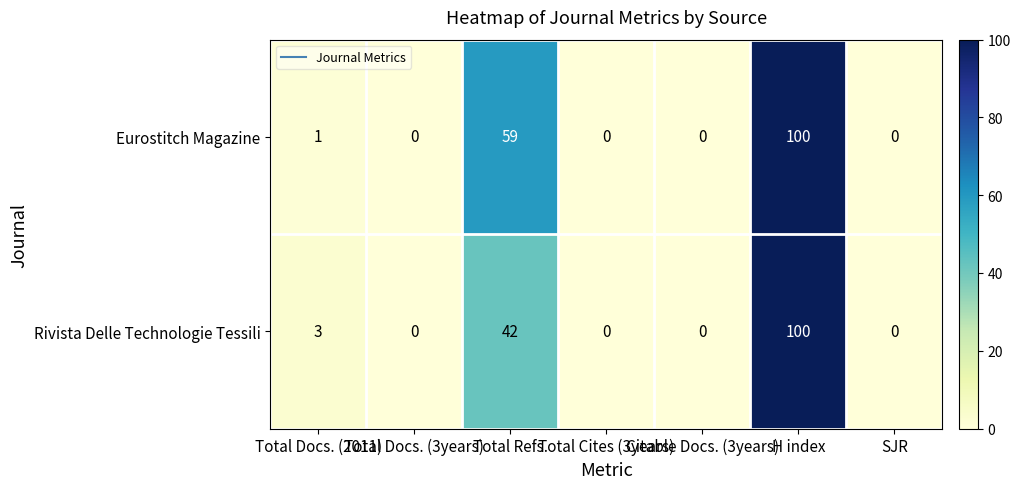

What is the difference between the second highest and second lowest values in the Eurostitch Magazine series?

59